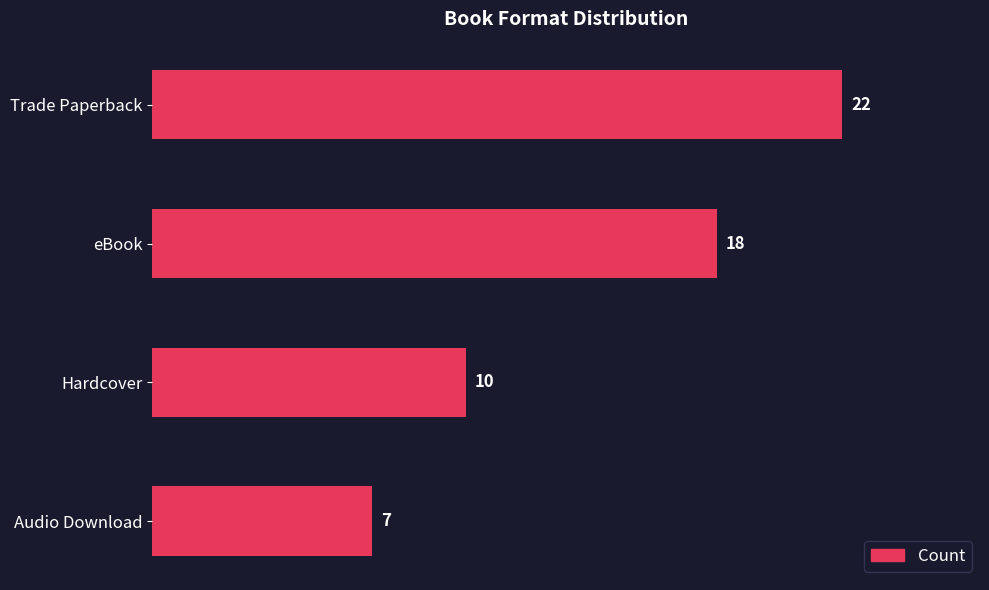

Count the number of categories in the chart.

4